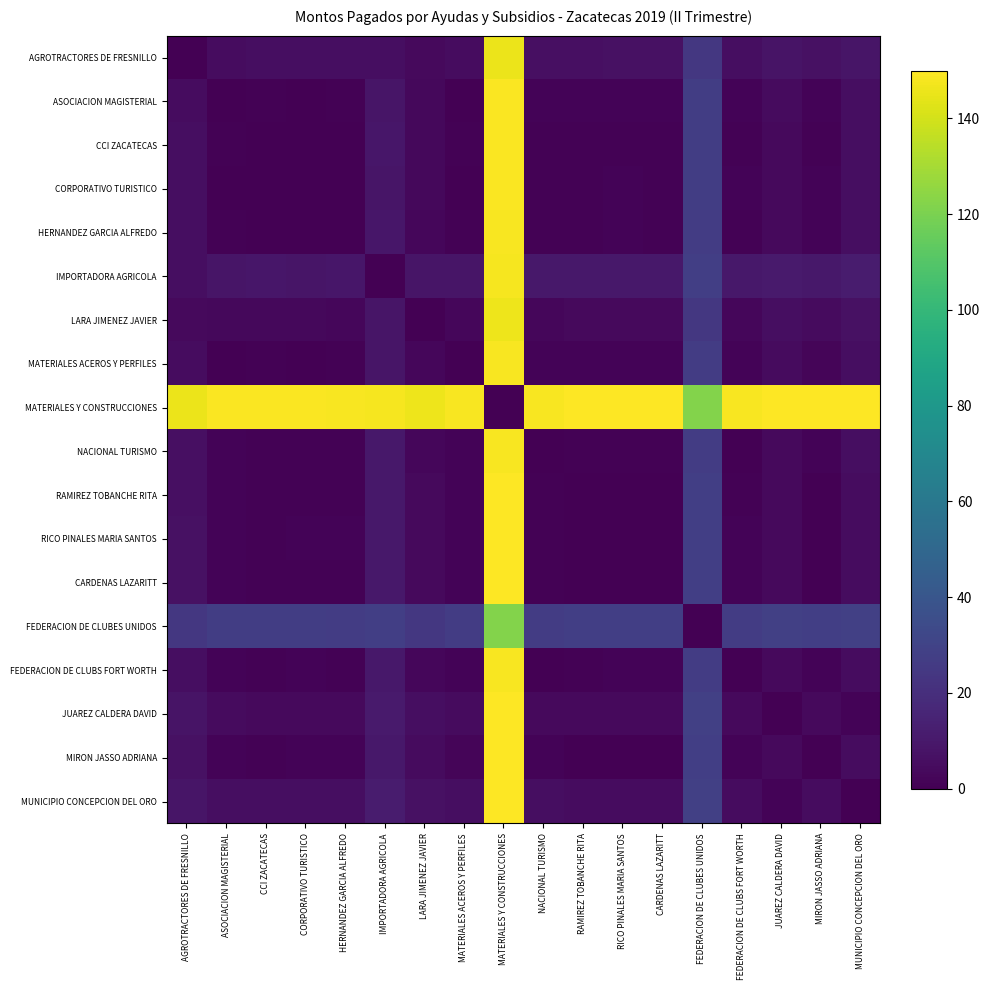

Count the number of categories in the chart.

18